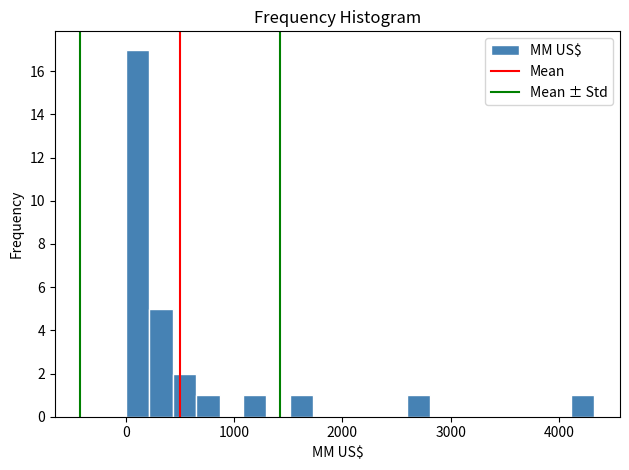

Read against the x-axis, roughly where is the centre of the tallest bar?

100